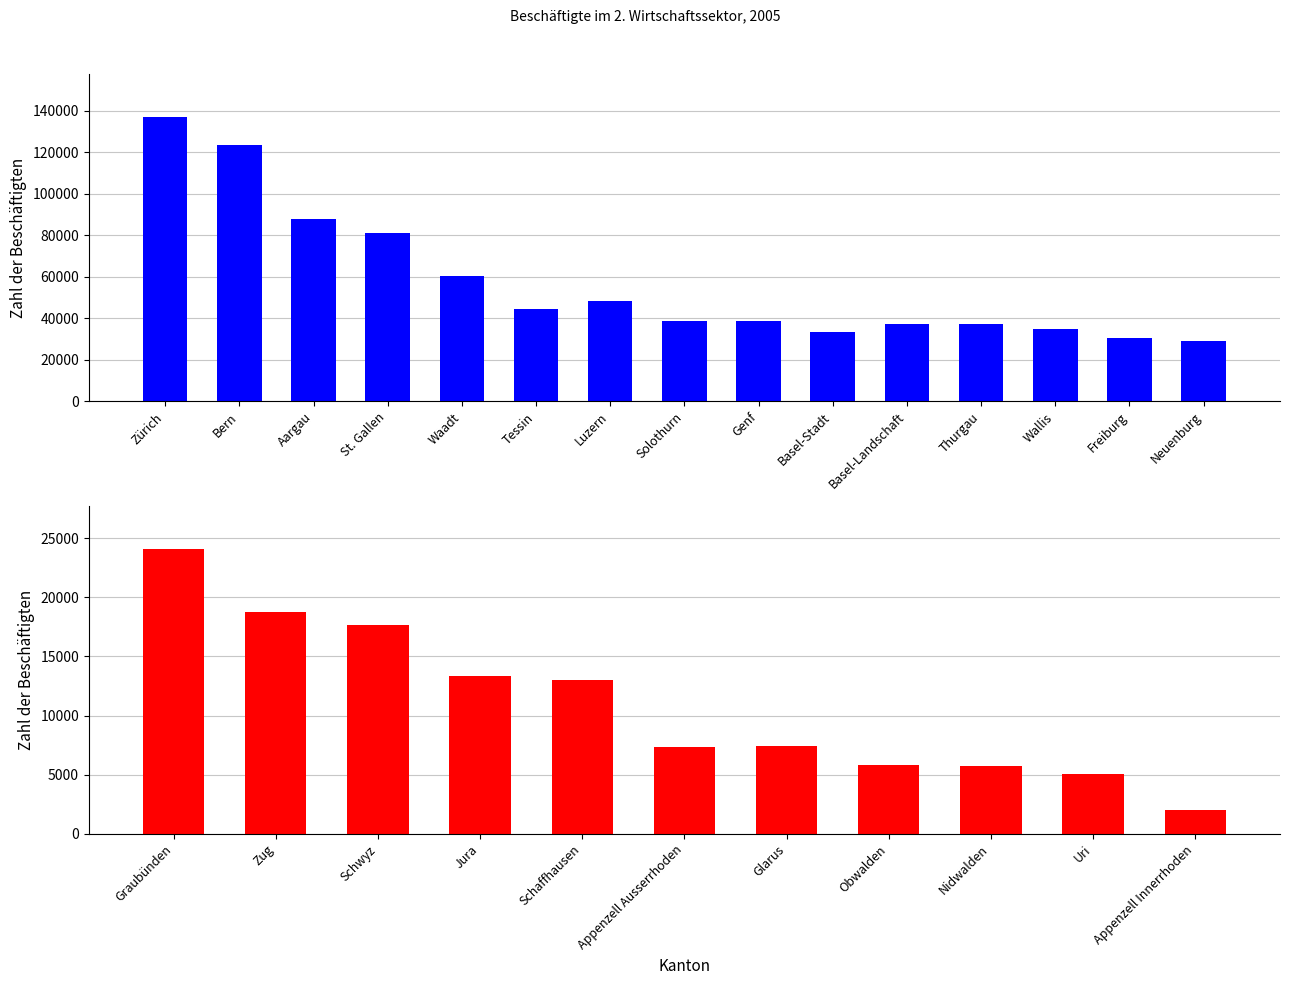

What is the value of the 1st bar from the left?

24067